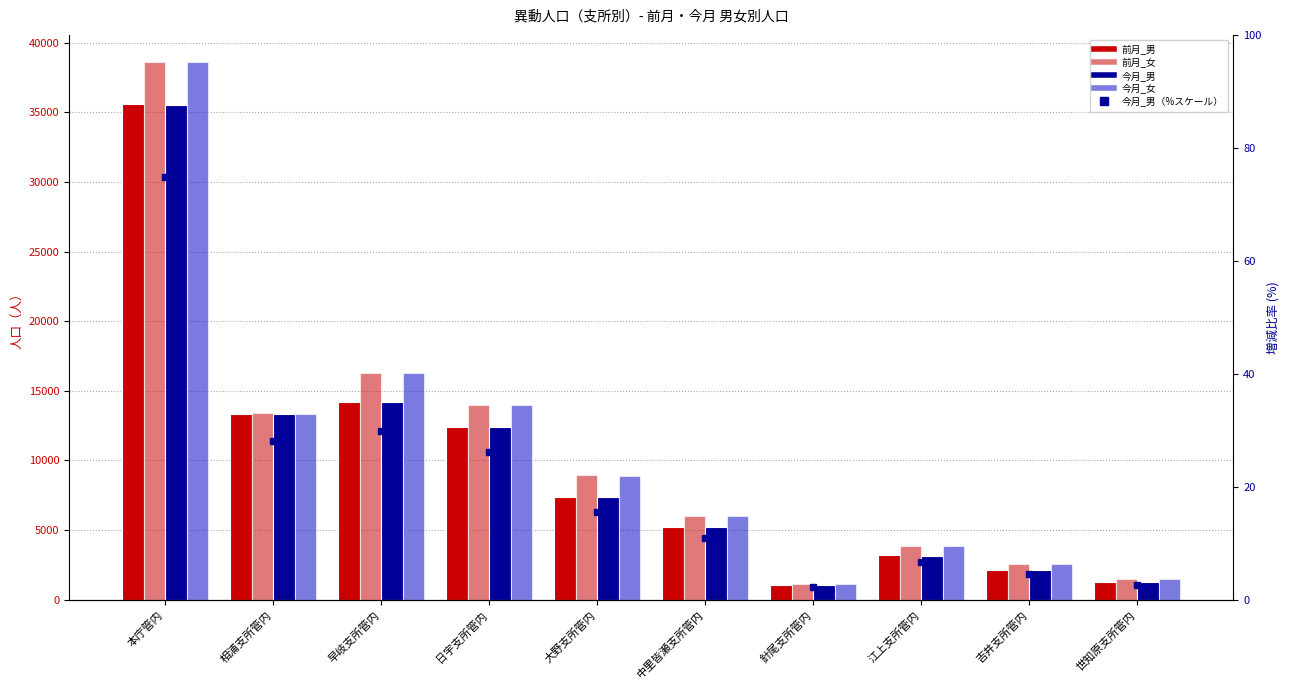

Reading right to left, transcribe all the data shown in this chart.

前月_男: 世知原支所管内=1248.0	吉井支所管内=2144.0	江上支所管内=3181.0	針尾支所管内=1069.0	中里皆瀬支所管内=5220.0	大野支所管内=7374.0	日宇支所管内=12410.0	早岐支所管内=14211.0	相浦支所管内=13333.0	本庁管内=35568.0
前月_女: 世知原支所管内=1464.0	吉井支所管内=2546.0	江上支所管内=3851.0	針尾支所管内=1149.0	中里皆瀬支所管内=6011.0	大野支所管内=8931.0	日宇支所管内=13995.0	早岐支所管内=16276.0	相浦支所管内=13388.0	本庁管内=38623.0
今月_男: 世知原支所管内=1248.0	吉井支所管内=2145.0	江上支所管内=3162.0	針尾支所管内=1070.0	中里皆瀬支所管内=5214.0	大野支所管内=7366.0	日宇支所管内=12415.0	早岐支所管内=14203.0	相浦支所管内=13309.0	本庁管内=35521.0
今月_女: 世知原支所管内=1462.0	吉井支所管内=2545.0	江上支所管内=3851.0	針尾支所管内=1150.0	中里皆瀬支所管内=5995.0	大野支所管内=8920.0	日宇支所管内=13981.0	早岐支所管内=16264.0	相浦支所管内=13364.0	本庁管内=38627.0
今月_男_%: 世知原支所管内=2.6	吉井支所管内=4.5	江上支所管内=6.7	針尾支所管内=2.3	中里皆瀬支所管内=11.0	大野支所管内=15.5	日宇支所管内=26.2	早岐支所管内=29.9	相浦支所管内=28.1	本庁管内=74.9